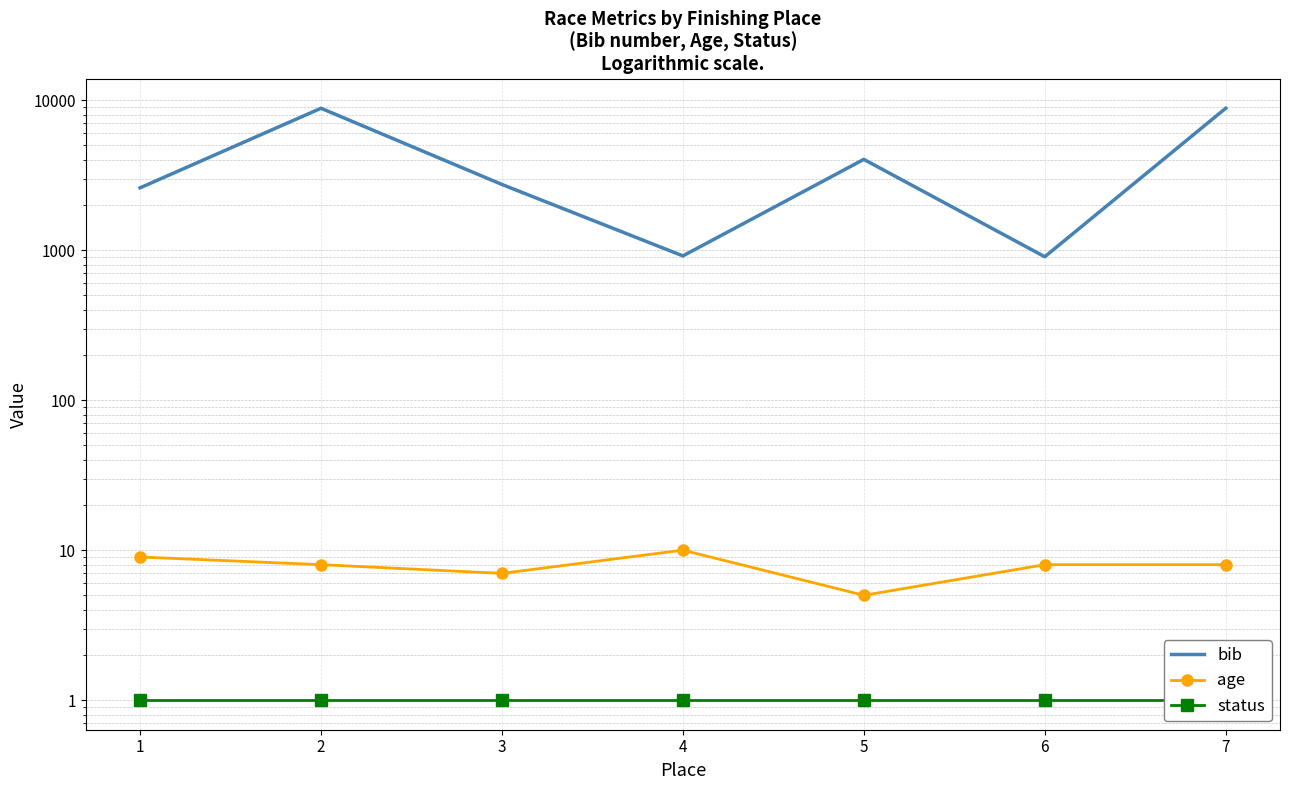

Between 2 and 4, which is larger?

2